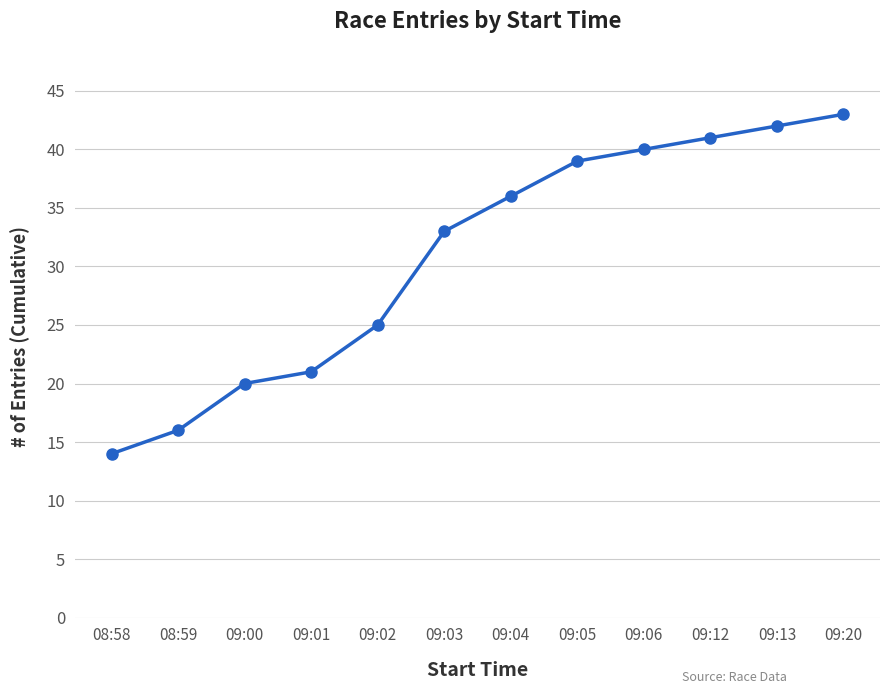

What is the difference between the maximum and minimum values?

29